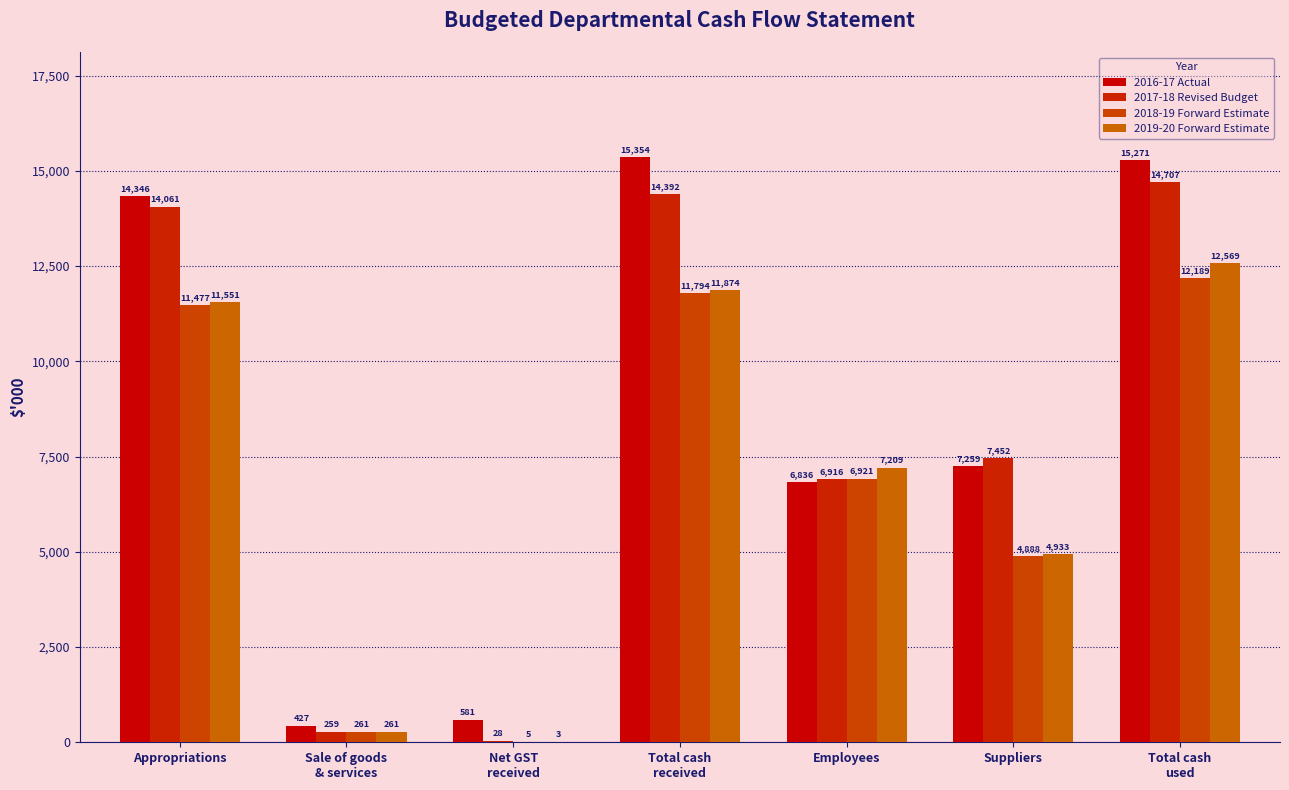

What is the sum of the 2019-20 Forward Estimate values at Suppliers and Sale of goods
& services?

5194